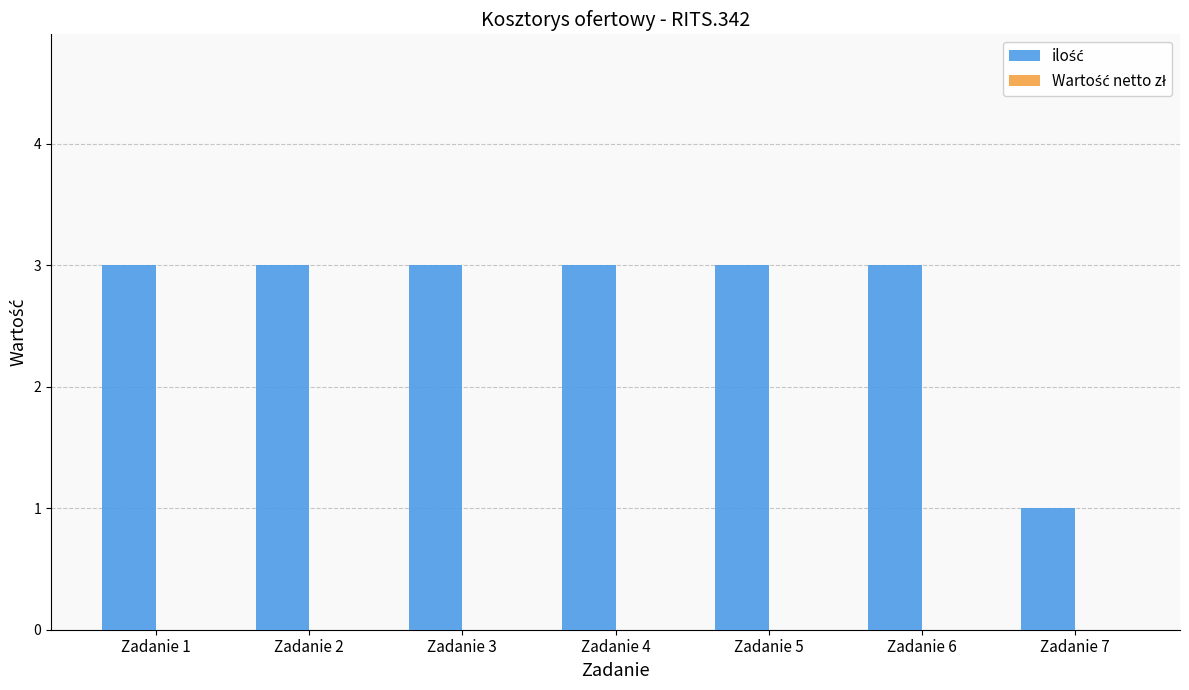

Reading right to left, extract all data points from this chart.

Zadanie 7=1	Zadanie 6=3	Zadanie 5=3	Zadanie 4=3	Zadanie 3=3	Zadanie 2=3	Zadanie 1=3